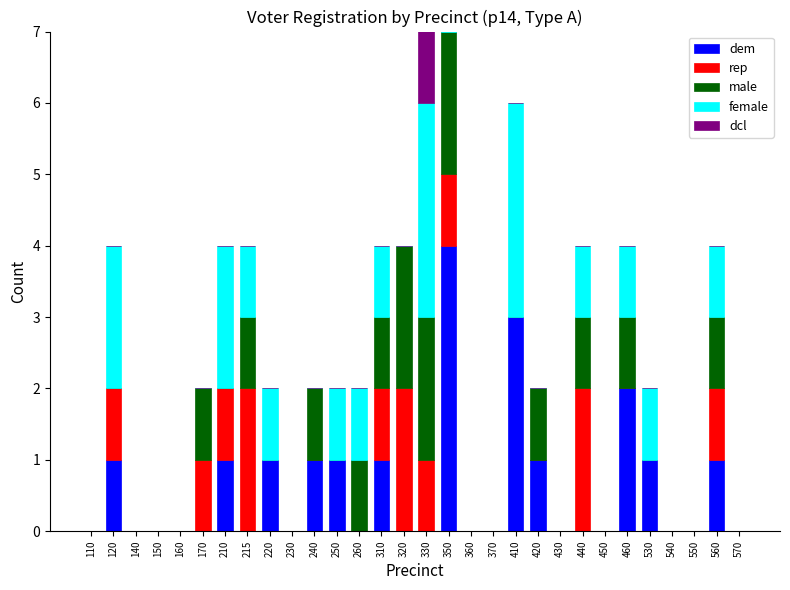

List the labels in order of rep value, largest first.

215, 320, 440, 120, 170, 210, 310, 330, 350, 560, 110, 140, 150, 160, 220, 230, 240, 250, 260, 360, 370, 410, 420, 430, 450, 460, 530, 540, 550, 570